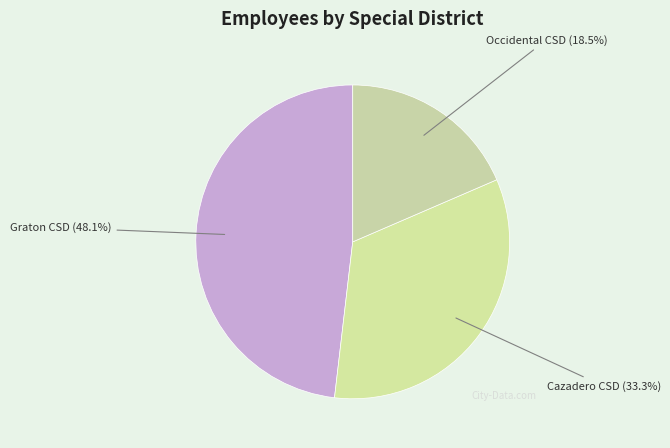

Which slice is the largest?

Graton CSD